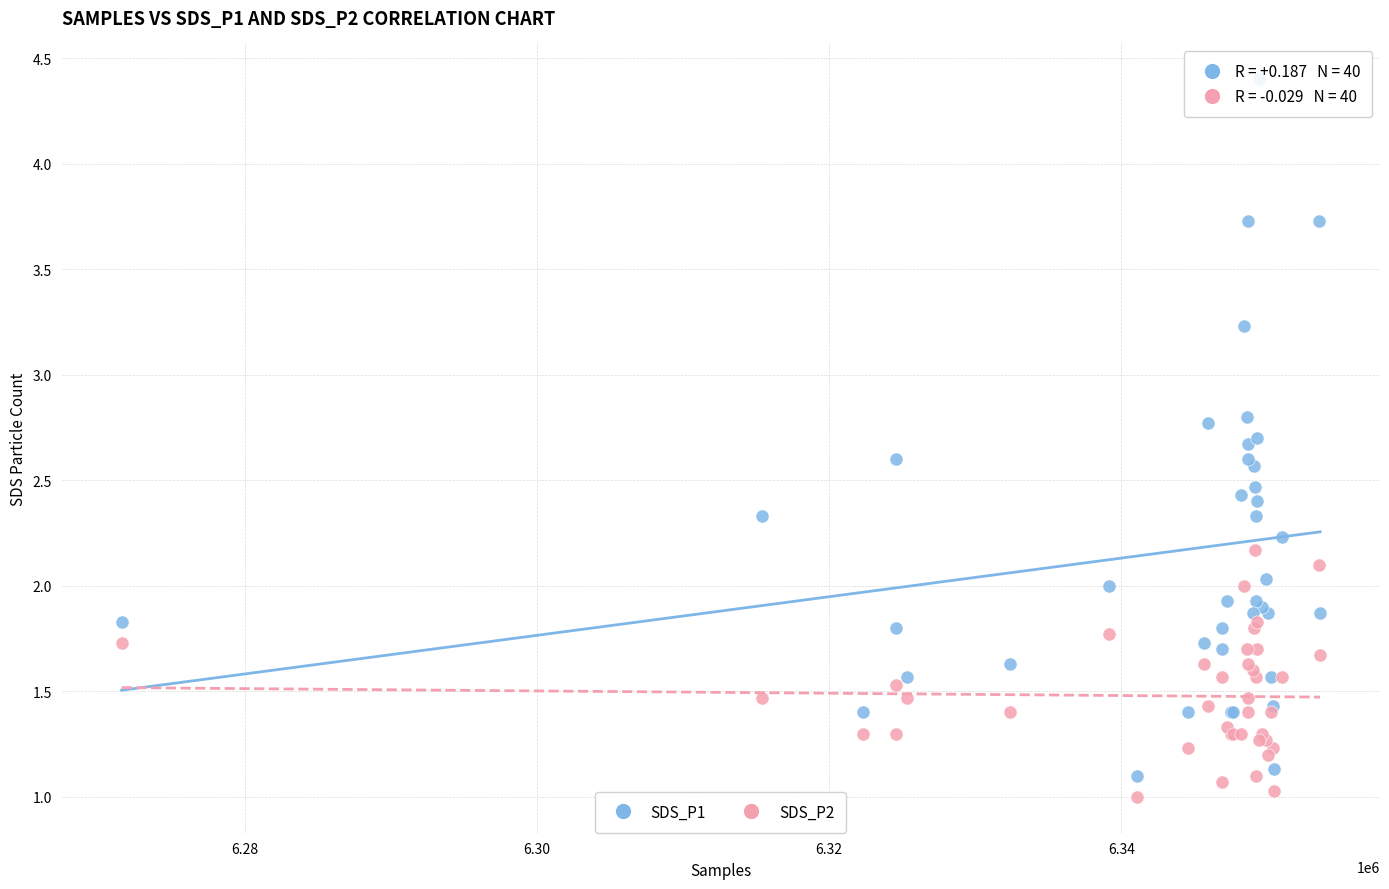

Which series reaches the maximum Y coordinate?

SDS_P1